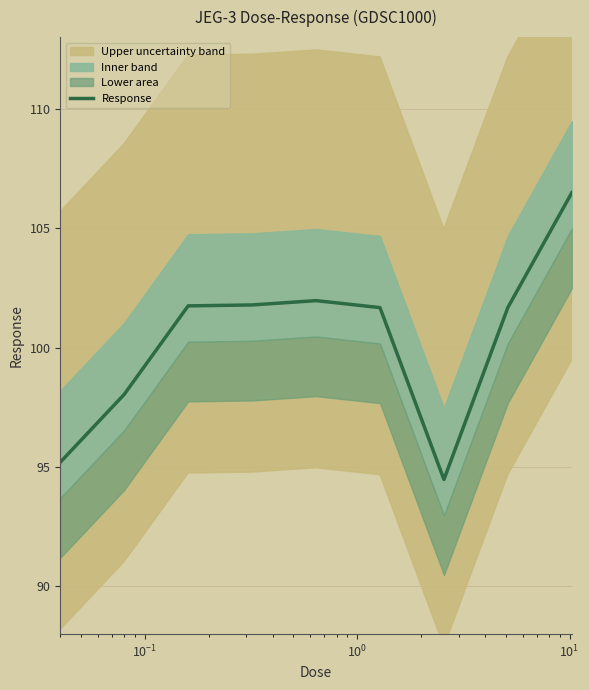

What is the lowest value of the Response series?

94.5